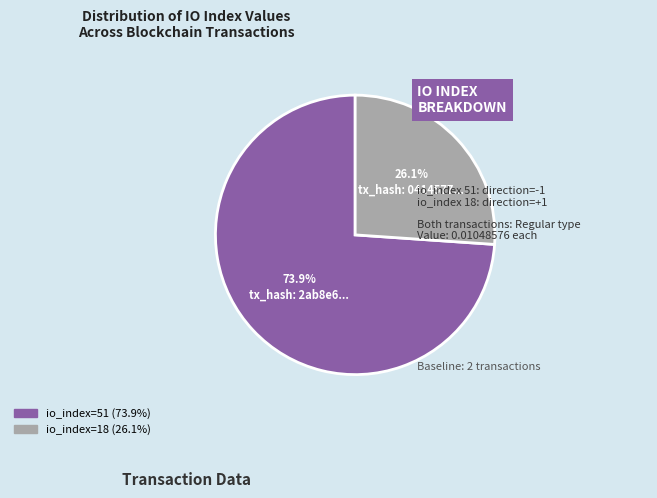

What percentage is the io_index=18 slice, to the nearest percent?

26%